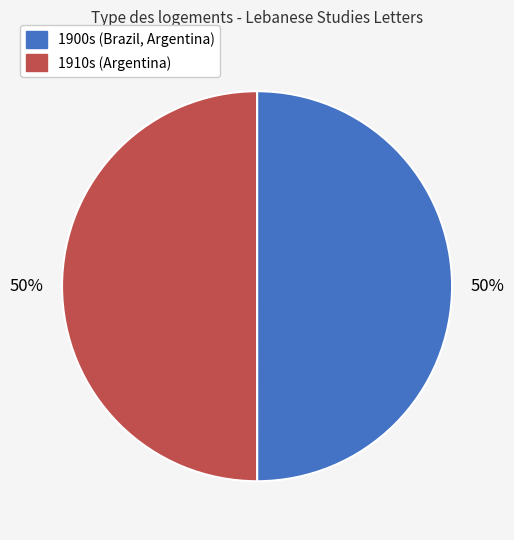

Combined, do 1900s (Brazil, Argentina) and 1910s (Argentina) account for over 50%?

Yes